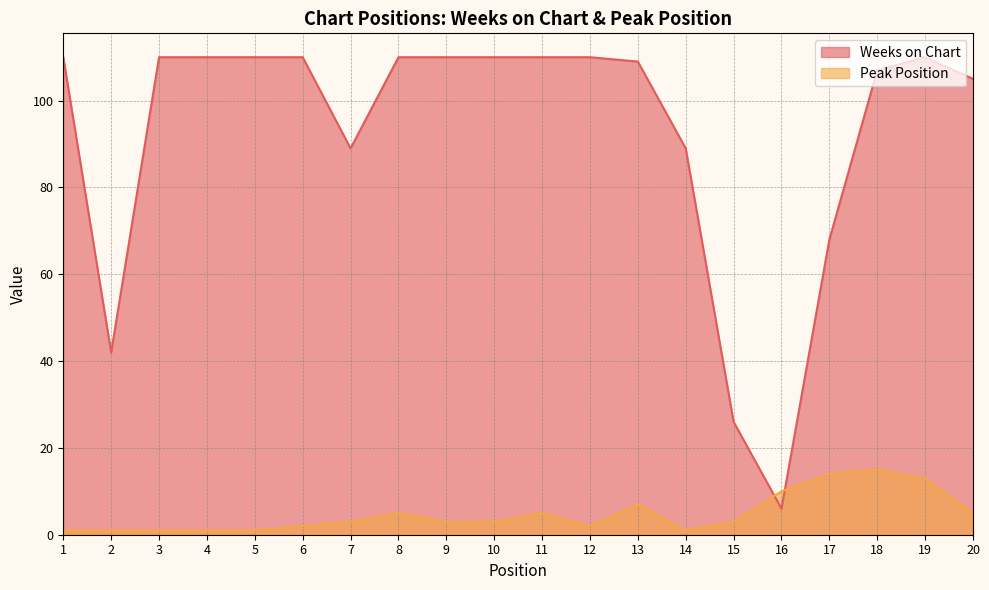

What is the total value across all series at 7?

92